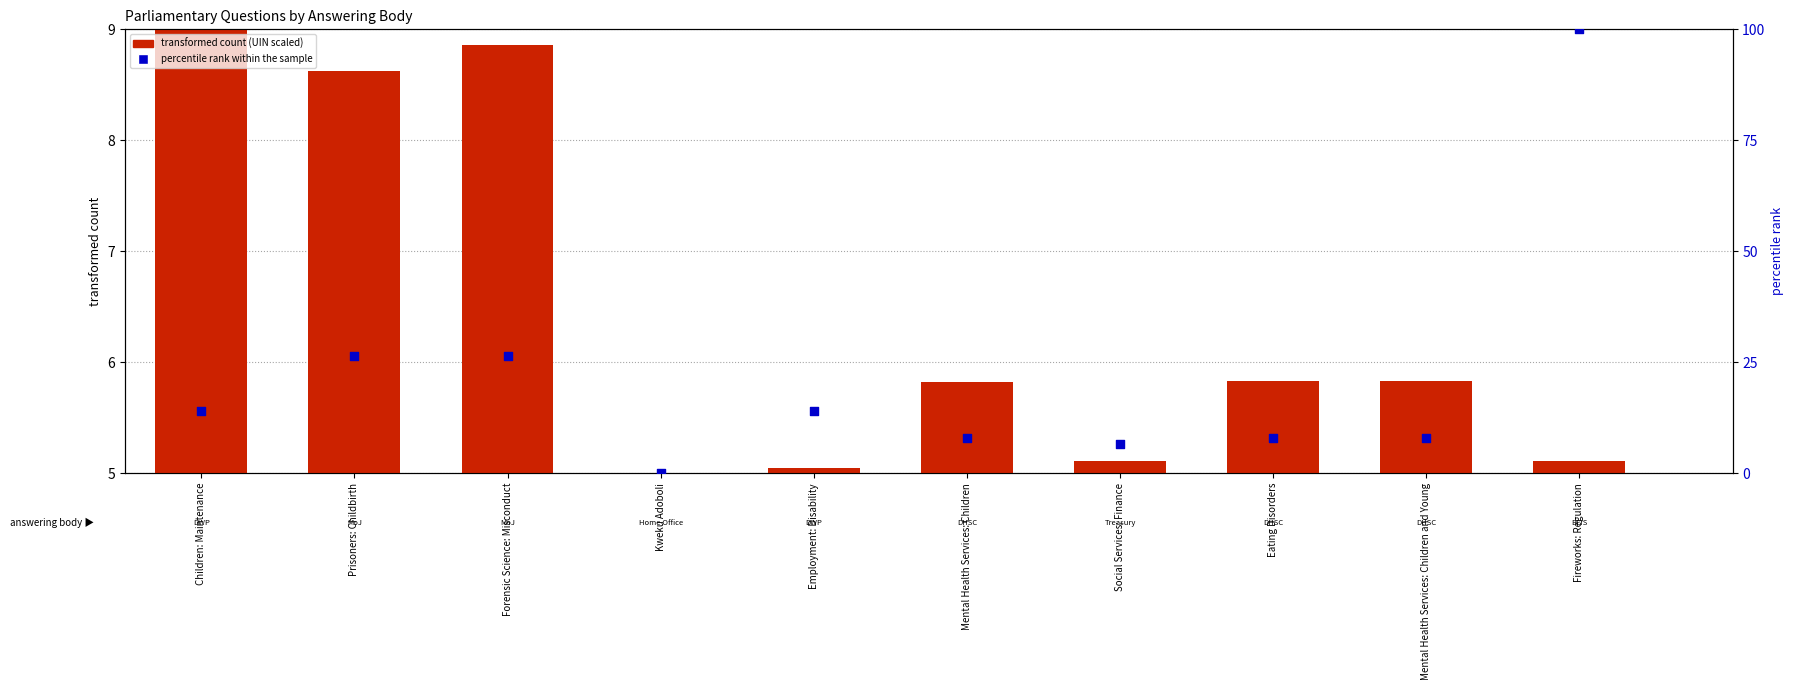

Which series has the largest total across all categories?

percentile rank within the sample